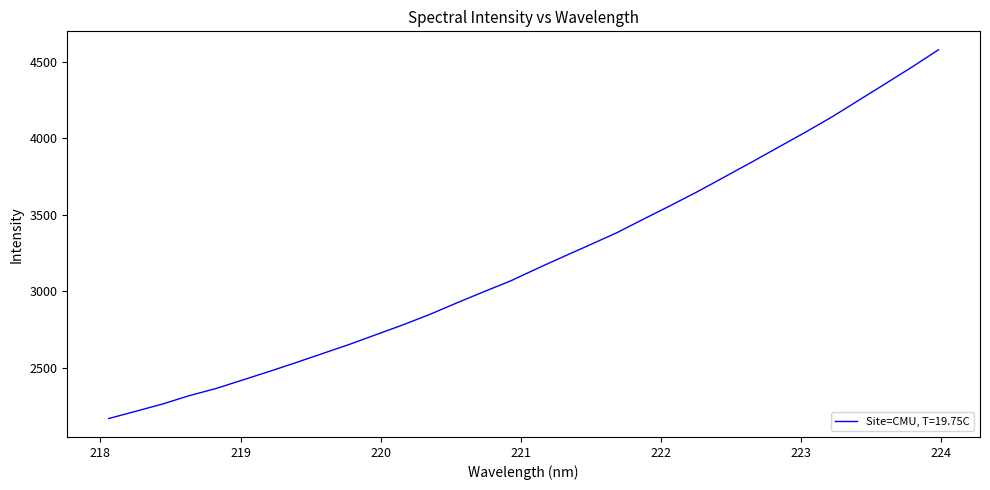

What is the difference between the maximum and minimum values?

2405.4